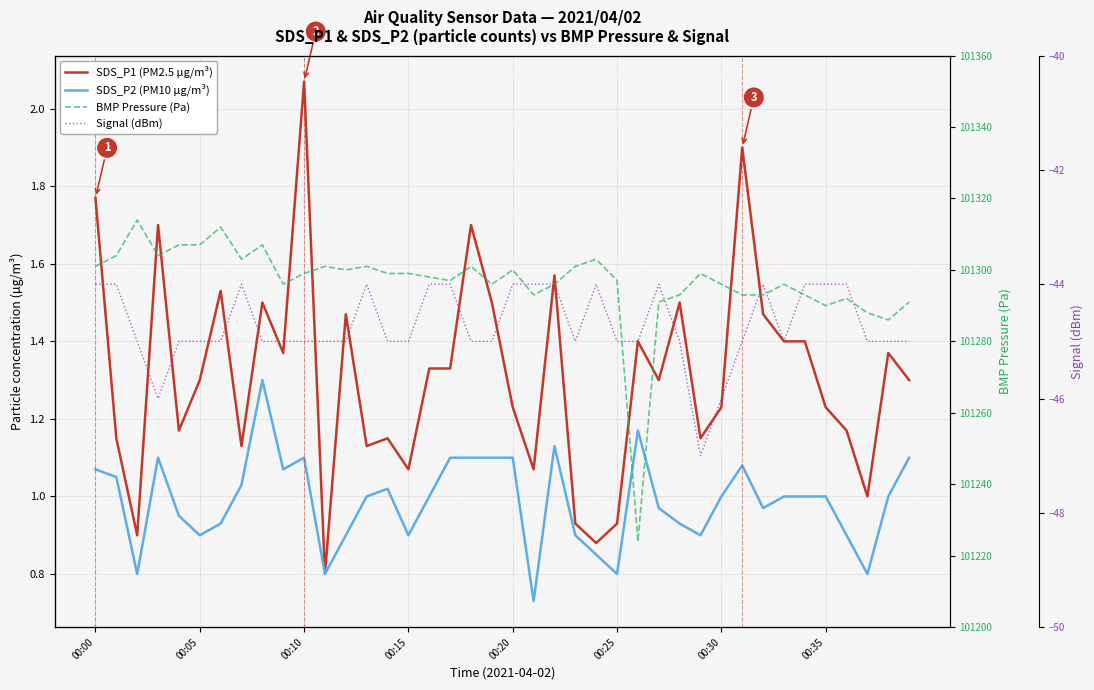

True or false: BMP Pressure (Pa) and Signal (dBm) cross at least once.

False